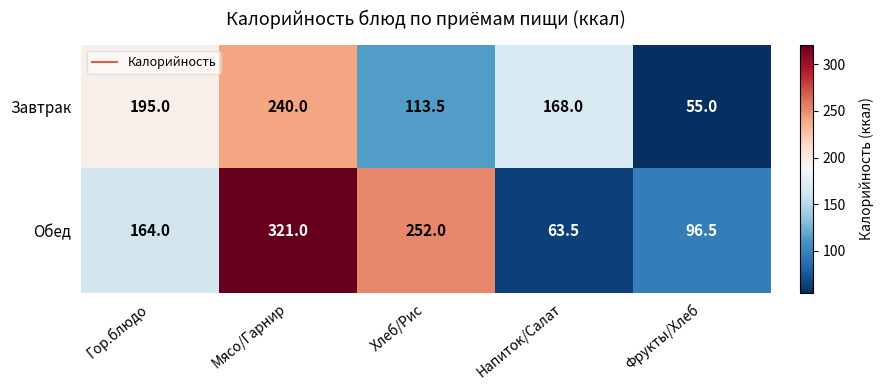

At which category does the chart reach its minimum across all series?

Фрукты/Хлеб